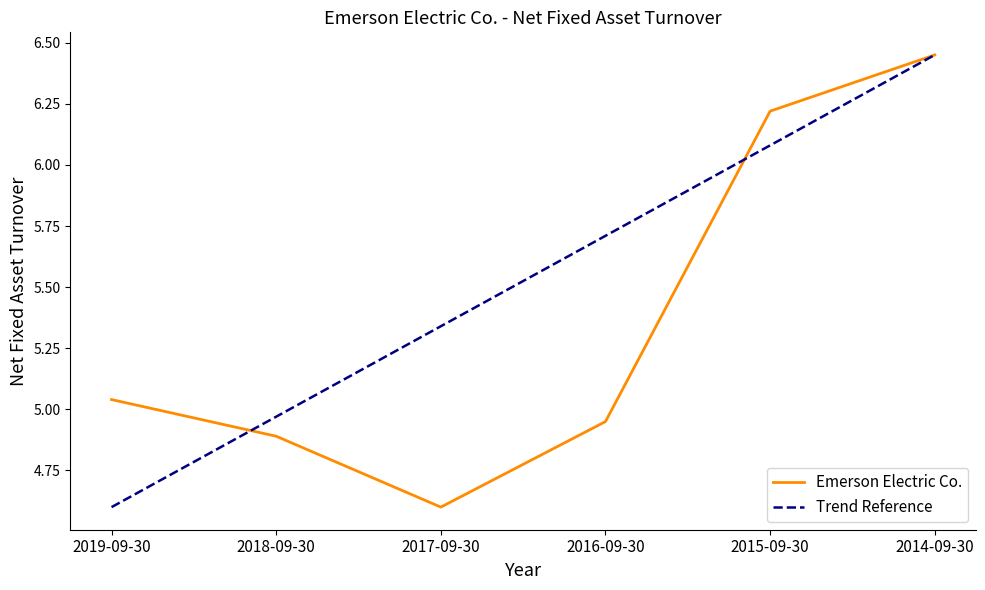

What are all the series names shown in the legend?

Emerson Electric Co., Trend Reference